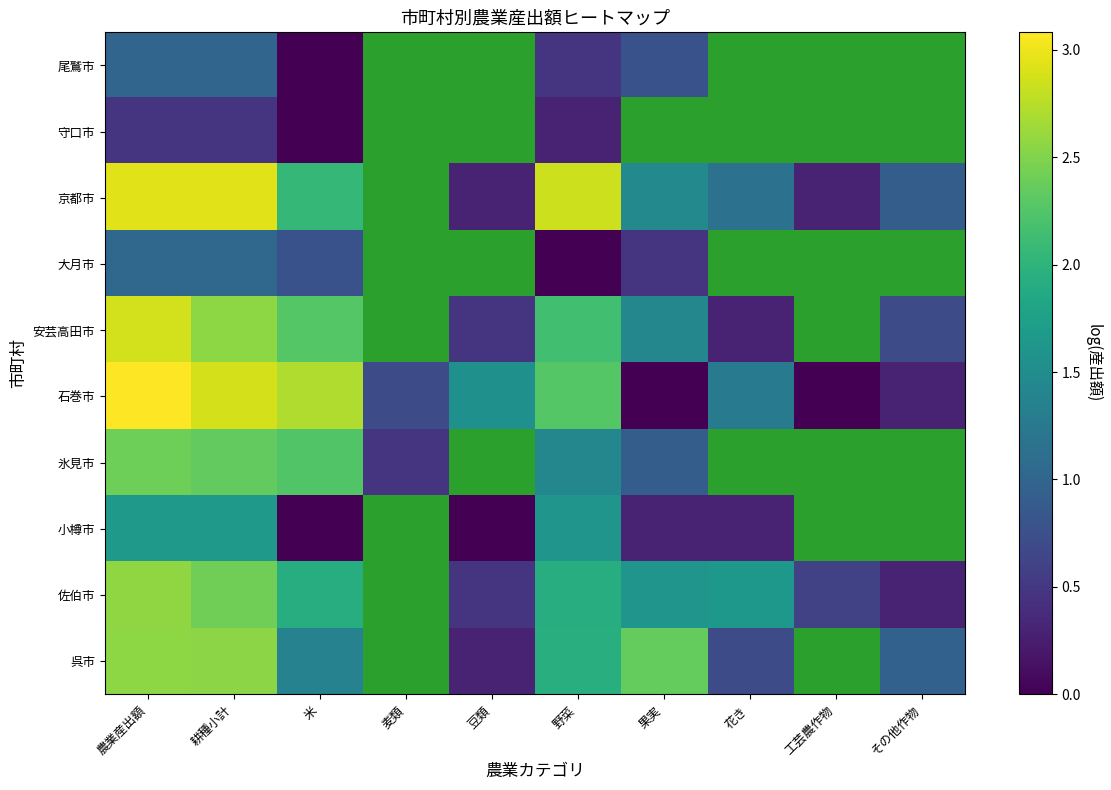

Is it true that 安芸高田市 equals 0.2 at その他作物?

False